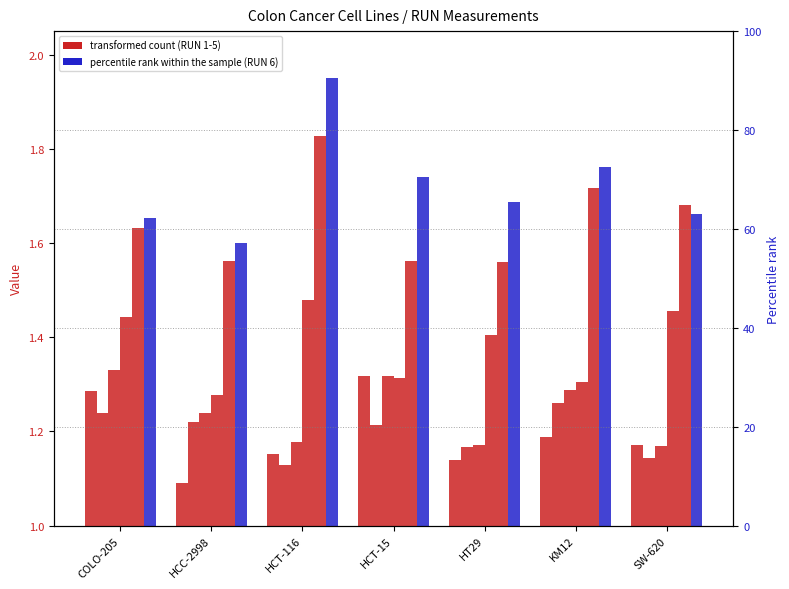

What is the label of the 1st bar from the right?

SW-620